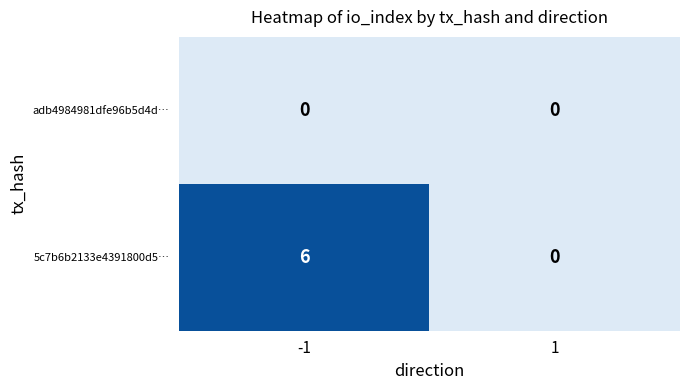

List the series in order of their overall mean, lowest first.

adb4984981dfe96b5d4d…, 5c7b6b2133e4391800d5…